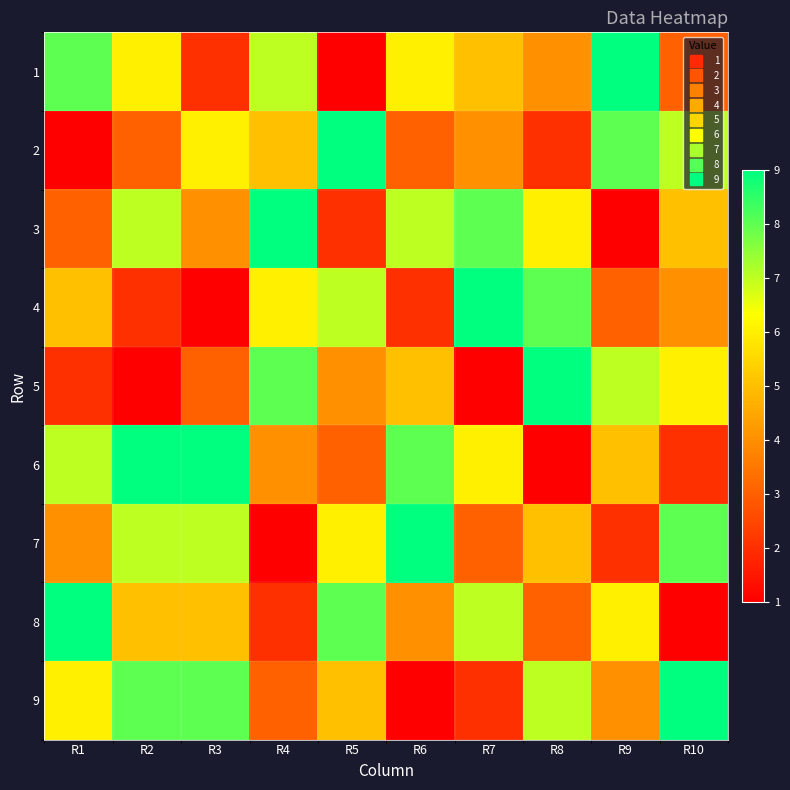

Count the number of categories in the chart.

10